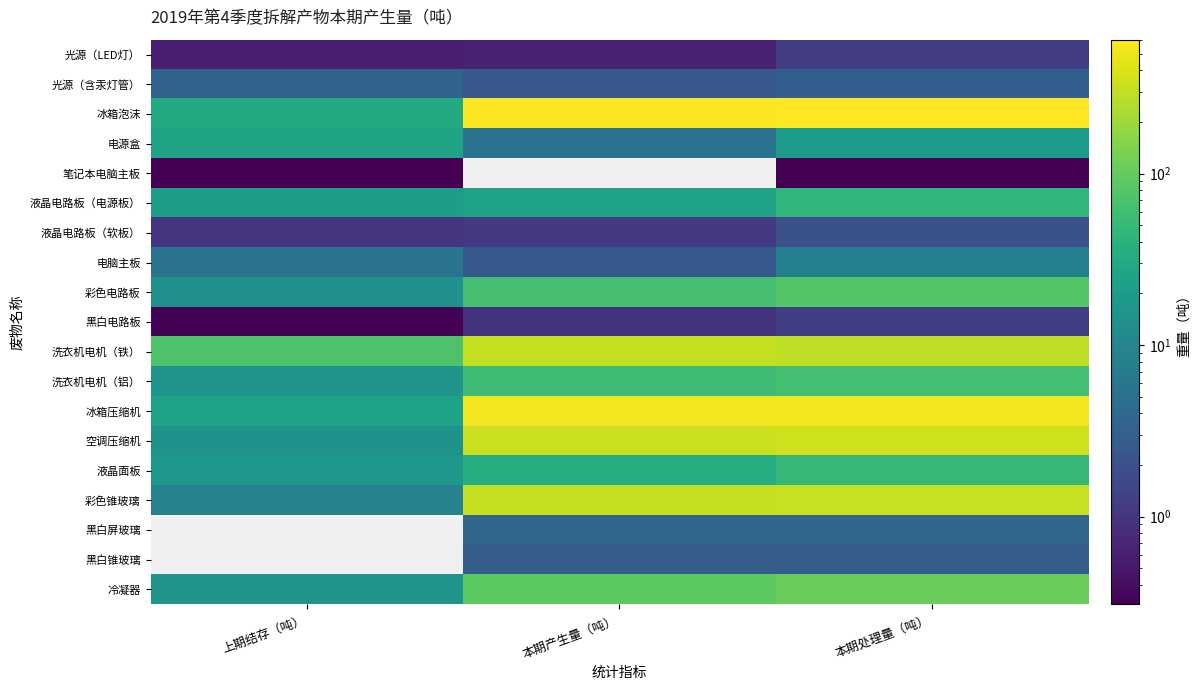

Reading left to right, extract all data points from this chart.

光源（LED灯）: 上期结存（吨）=0.6	本期产生量（吨）=0.6	本期处理量（吨）=1.2
光源（含汞灯管）: 上期结存（吨）=3.5	本期产生量（吨）=2.4	本期处理量（吨）=2.9
冰箱泡沫: 上期结存（吨）=32.1	本期产生量（吨）=580.7	本期处理量（吨）=603.1
电源盒: 上期结存（吨）=26.1	本期产生量（吨）=5.5	本期处理量（吨）=19.8
笔记本电脑主板: 上期结存（吨）=0.3	本期产生量（吨）=0.0	本期处理量（吨）=0.3
液晶电路板（电源板）: 上期结存（吨）=21.0	本期产生量（吨）=24.6	本期处理量（吨）=45.3
液晶电路板（软板）: 上期结存（吨）=1.0	本期产生量（吨）=1.1	本期处理量（吨）=2.0
电脑主板: 上期结存（吨）=5.7	本期产生量（吨）=2.5	本期处理量（吨）=8.1
彩色电路板: 上期结存（吨）=14.2	本期产生量（吨）=65.0	本期处理量（吨）=79.2
黑白电路板: 上期结存（吨）=0.3	本期产生量（吨）=0.9	本期处理量（吨）=1.3
洗衣机电机（铁）: 上期结存（吨）=72.8	本期产生量（吨）=314.4	本期处理量（吨）=292.5
洗衣机电机（铝）: 上期结存（吨）=16.1	本期产生量（吨）=55.1	本期处理量（吨）=63.5
冰箱压缩机: 上期结存（吨）=24.9	本期产生量（吨）=523.8	本期处理量（吨）=548.7
空调压缩机: 上期结存（吨）=14.6	本期产生量（吨）=332.6	本期处理量（吨）=346.1
液晶面板: 上期结存（吨）=17.7	本期产生量（吨）=34.4	本期处理量（吨）=47.4
彩色锥玻璃: 上期结存（吨）=8.8	本期产生量（吨）=312.9	本期处理量（吨）=321.6
黑白屏玻璃: 上期结存（吨）=0.0	本期产生量（吨）=3.7	本期处理量（吨）=3.7
黑白锥玻璃: 上期结存（吨）=0.0	本期产生量（吨）=2.8	本期处理量（吨）=2.8
冷凝器: 上期结存（吨）=15.5	本期产生量（吨）=90.4	本期处理量（吨）=106.0